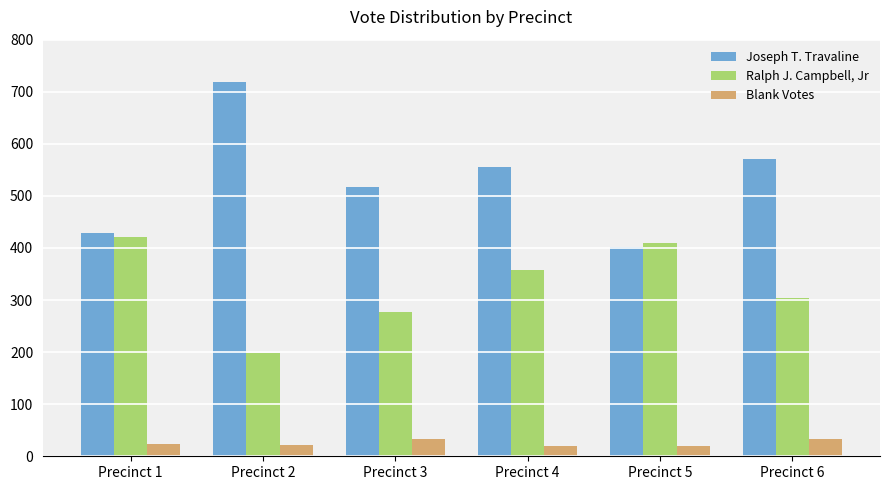

Where does the Ralph J. Campbell, Jr series first go above 358?

Precinct 1